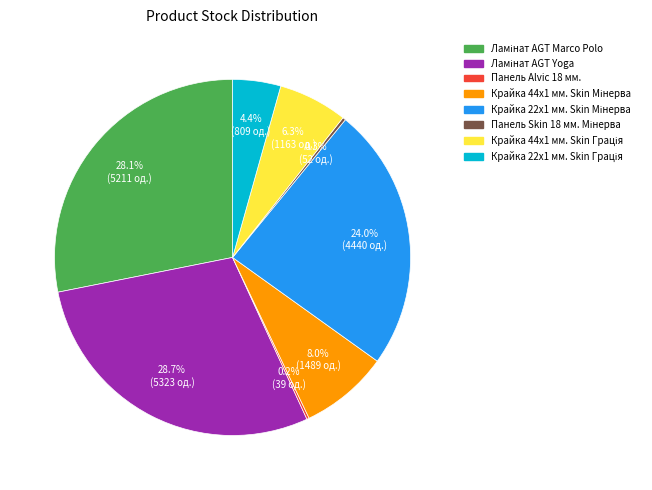

Is there any slice that represents more than half of the pie?

No